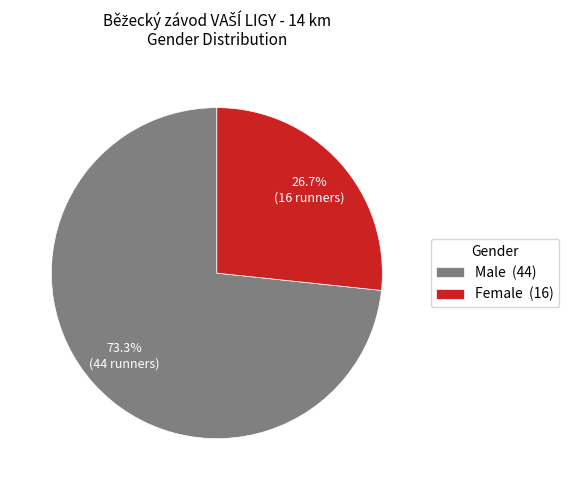

Between Male and Female, which is larger?

Male